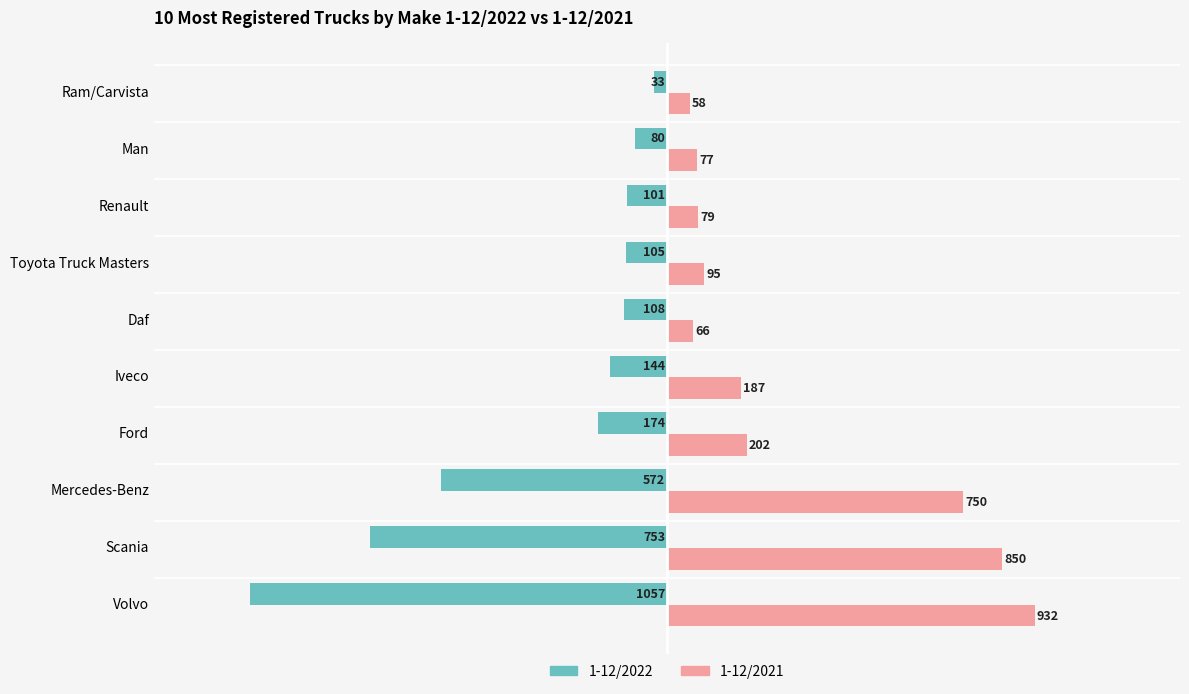

The value of 1-12/2022 at Ram/Carvista is -33. True or false?

True